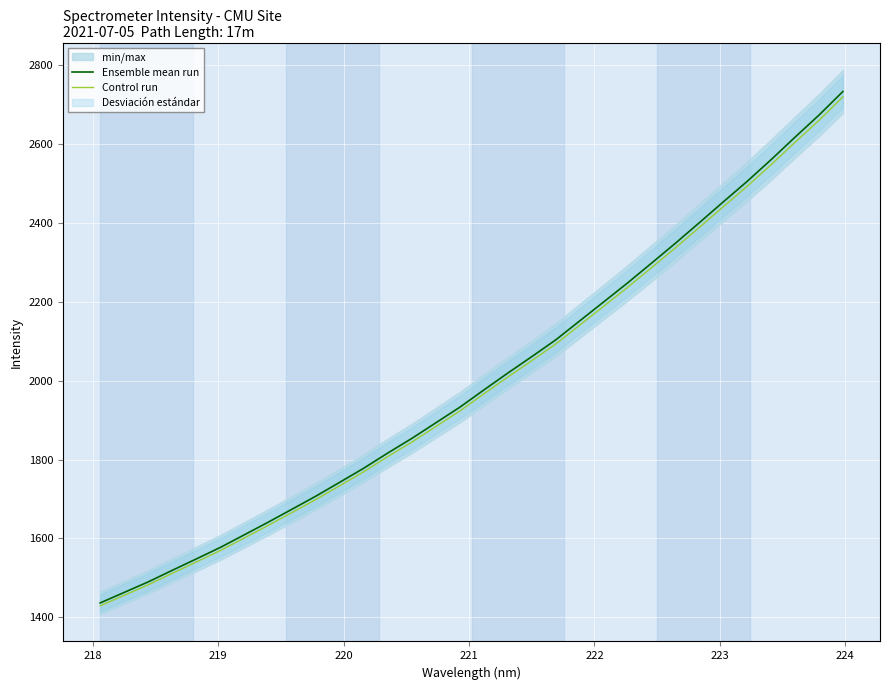

What is the lowest value of the Control run series?

1429.0